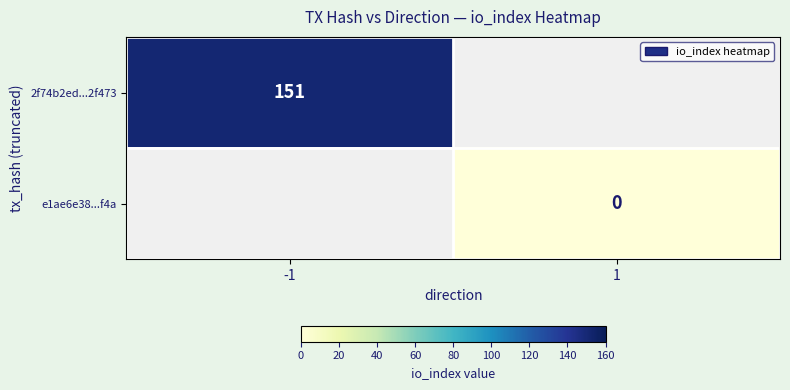

The value of 2f74b2ed...2f473 at -1 is 151. True or false?

True